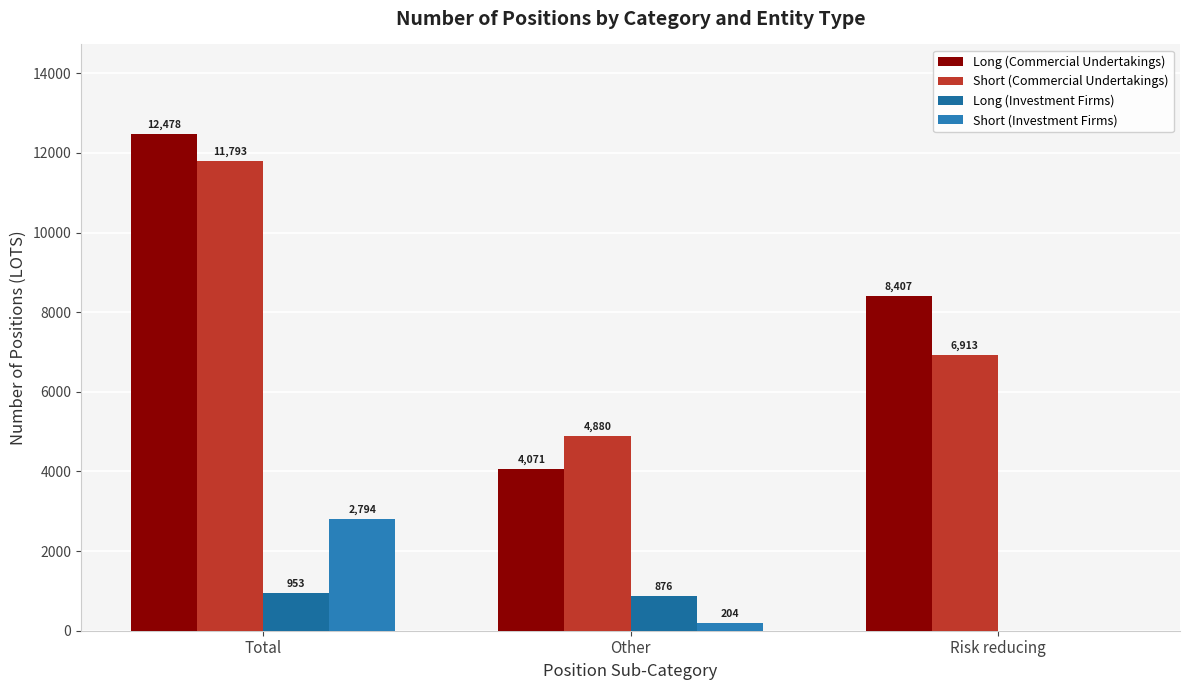

What is the total value across all series at Other?

10031.3